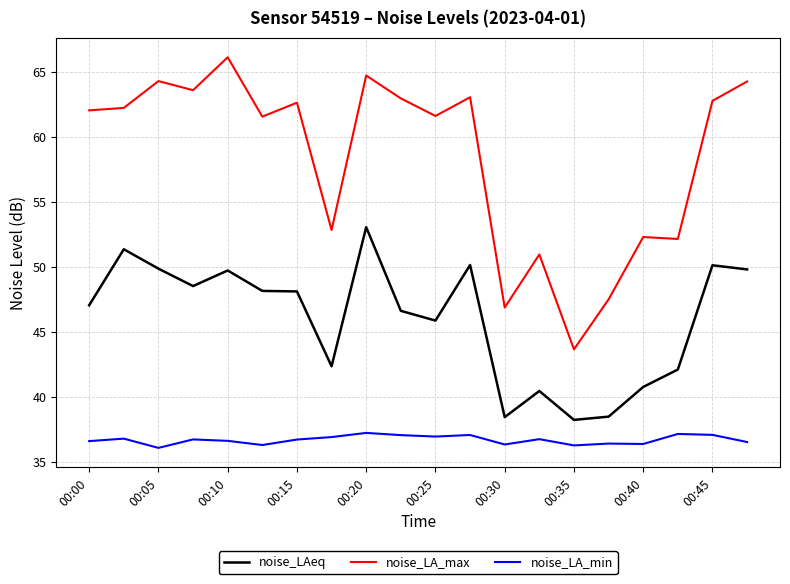

Which series has the largest range (max minus min)?

noise_LA_max